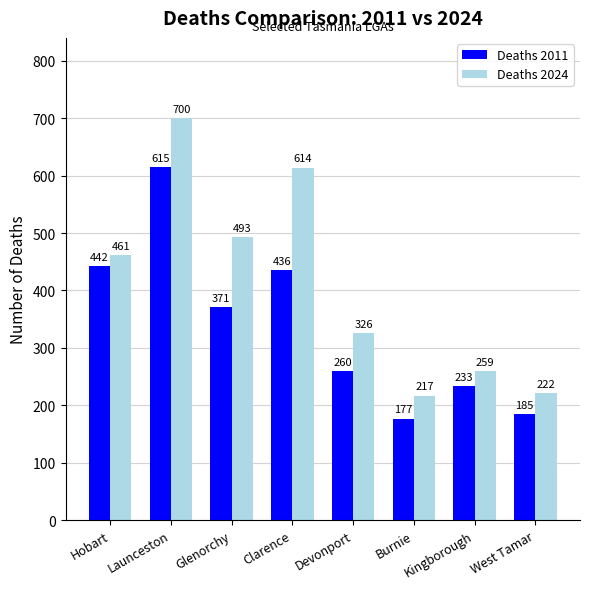

Reading right to left, list all the values displayed in this chart.

Deaths 2011: West Tamar=185	Kingborough=233	Burnie=177	Devonport=260	Clarence=436	Glenorchy=371	Launceston=615	Hobart=442
Deaths 2024: West Tamar=222	Kingborough=259	Burnie=217	Devonport=326	Clarence=614	Glenorchy=493	Launceston=700	Hobart=461